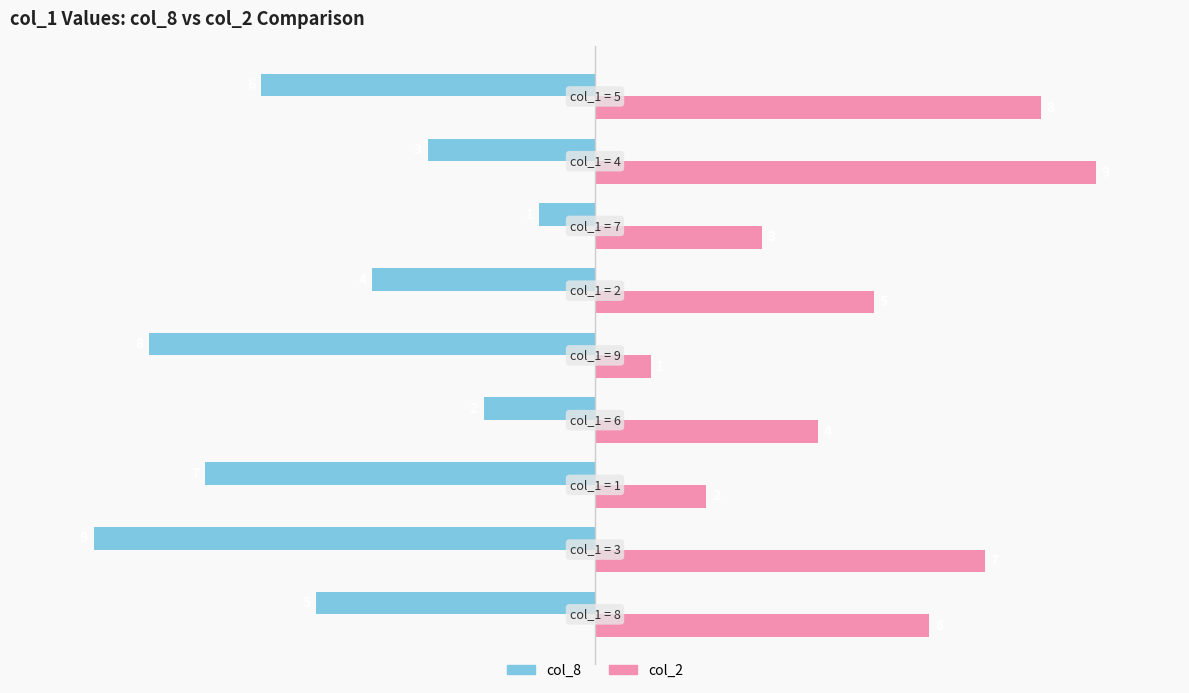

Count the col_8 values in the range -7 to -3.

5